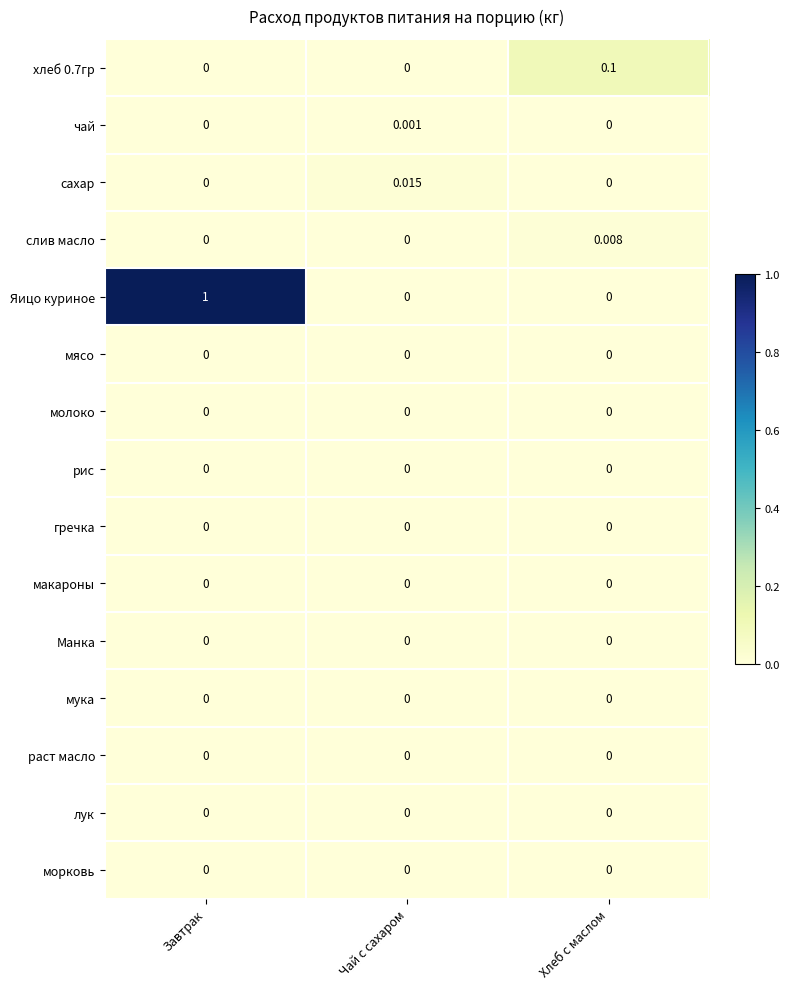

How many categories are shown in the chart?

3